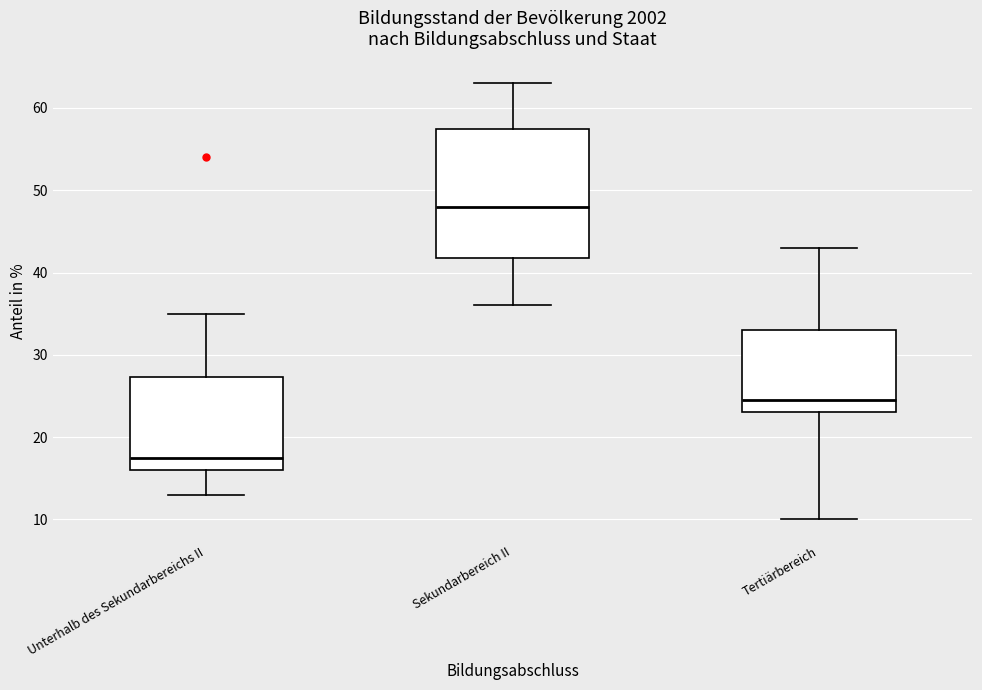

Where does the upper whisker of the box for Tertiärbereich end on the y-axis? The values are not printed on the chart, so give them approximately, as read against the axis.

43